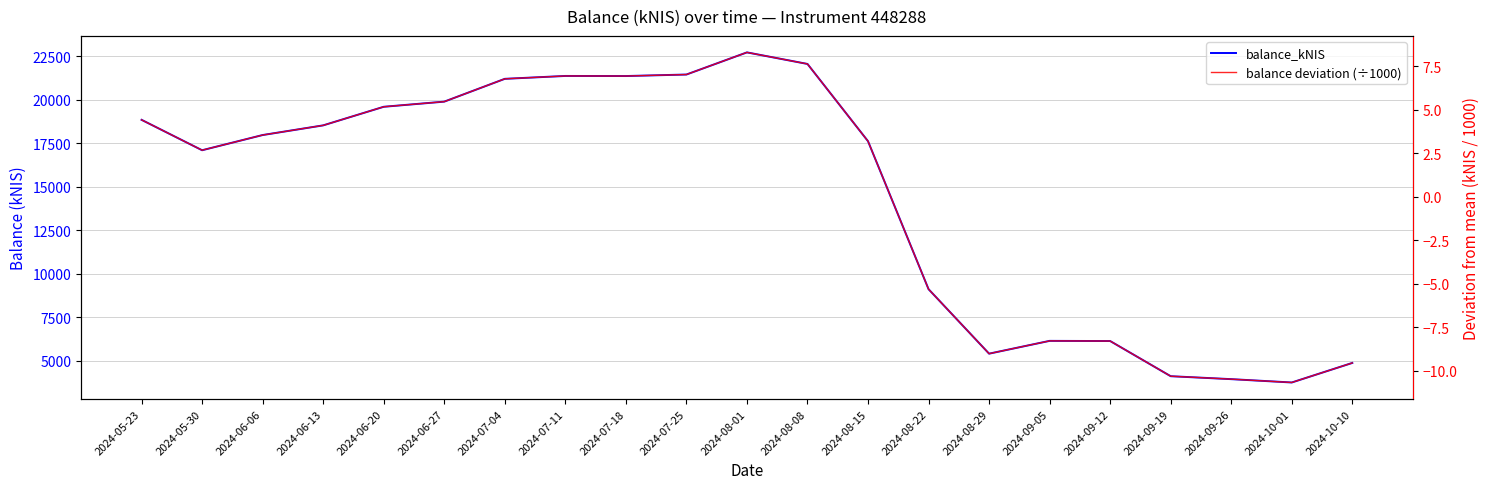

List the series in order of their overall mean, highest first.

balance_kNIS, balance deviation (÷1000)